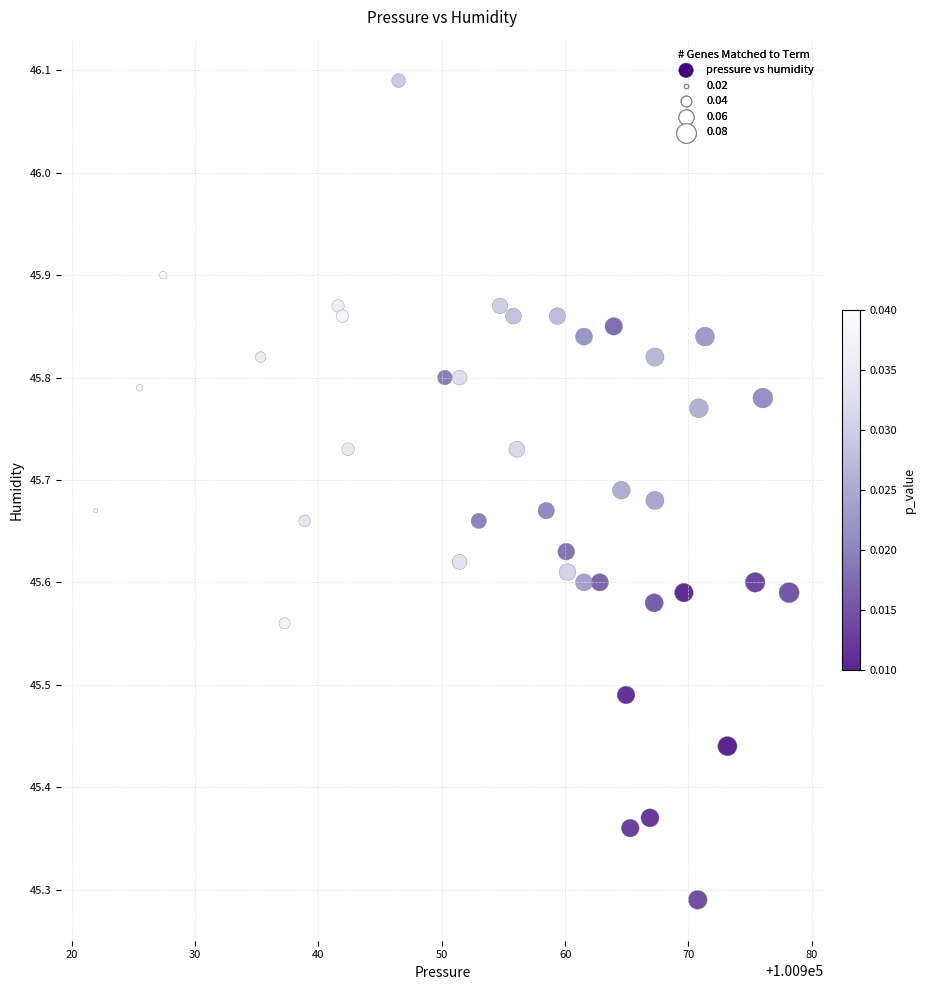

What is the range of X values (max minus min)?

56.2